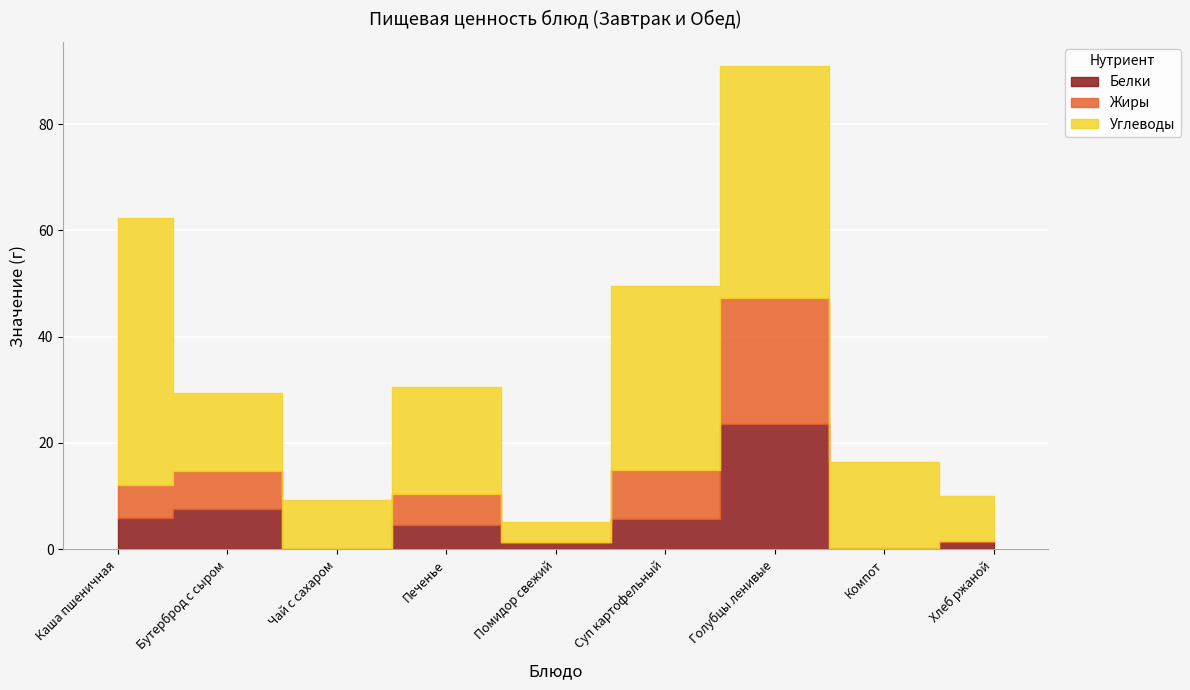

What is the average value of the Жиры series?

5.9